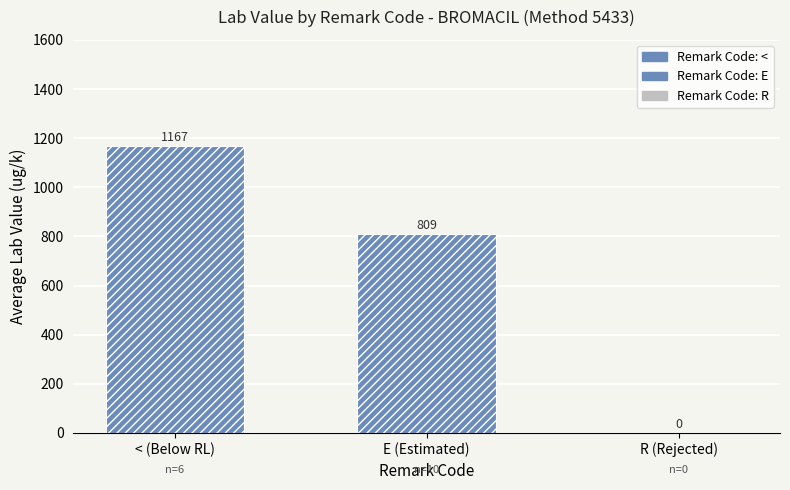

Between R (Rejected) and E (Estimated), which is larger?

E (Estimated)